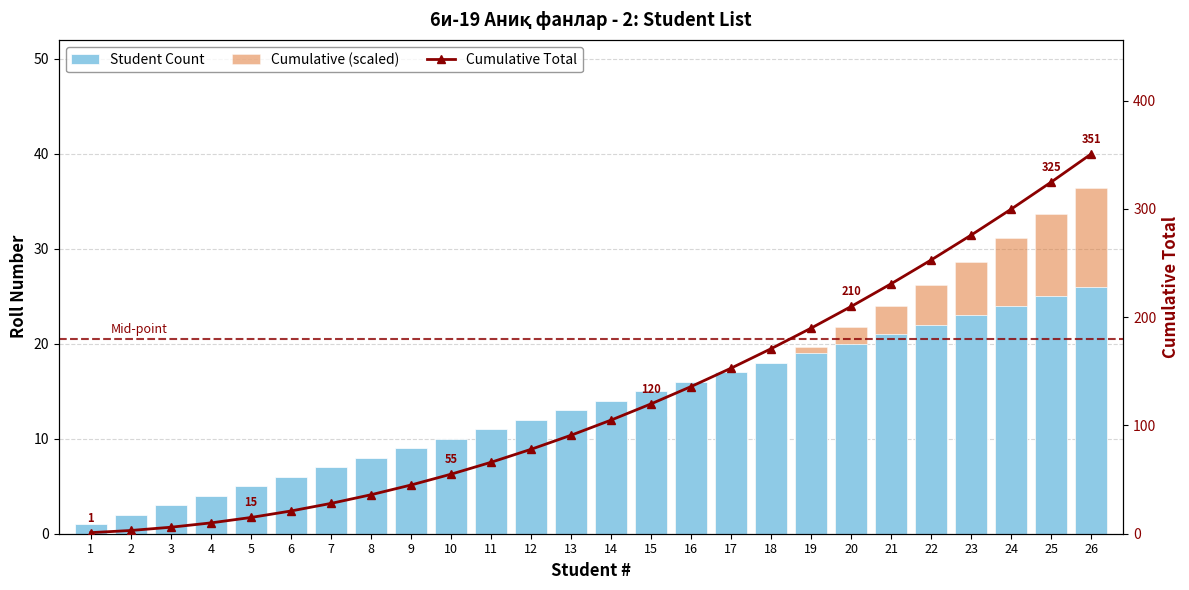

Reading left to right, what are all the values shown in this chart?

Student Count: 1.0	2.0	3.0	4.0	5.0	6.0	7.0	8.0	9.0	10.0	11.0	12.0	13.0	14.0	15.0	16.0	17.0	18.0	19.0	20.0	21.0	22.0	23.0	24.0	25.0	26.0
Cumulative (scaled): 0.1	0.3	0.6	1.0	1.6	2.2	2.9	3.7	4.7	5.7	6.8	8.1	9.4	10.9	12.4	14.1	15.9	17.7	19.7	21.8	24.0	26.2	28.6	31.1	33.7	36.4
Cumulative Total: 1.0	3.0	6.0	10.0	15.0	21.0	28.0	36.0	45.0	55.0	66.0	78.0	91.0	105.0	120.0	136.0	153.0	171.0	190.0	210.0	231.0	253.0	276.0	300.0	325.0	351.0